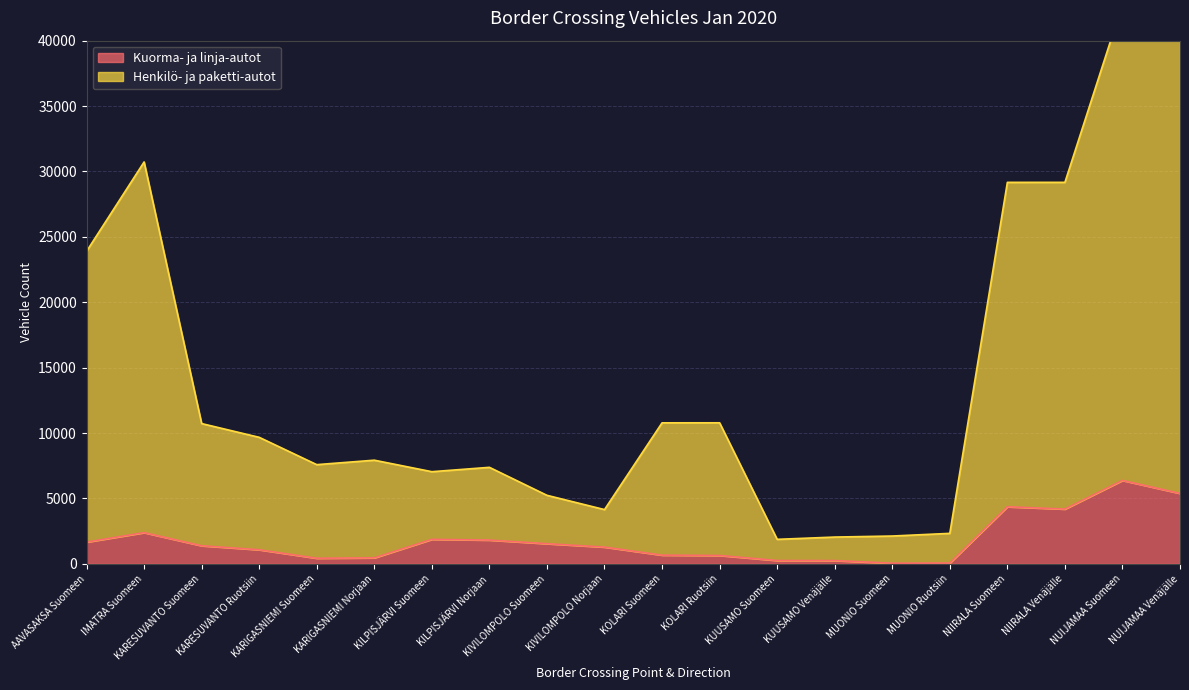

True or false: Kuorma- ja linja-autot and Henkilö- ja paketti-autot cross at least once.

False